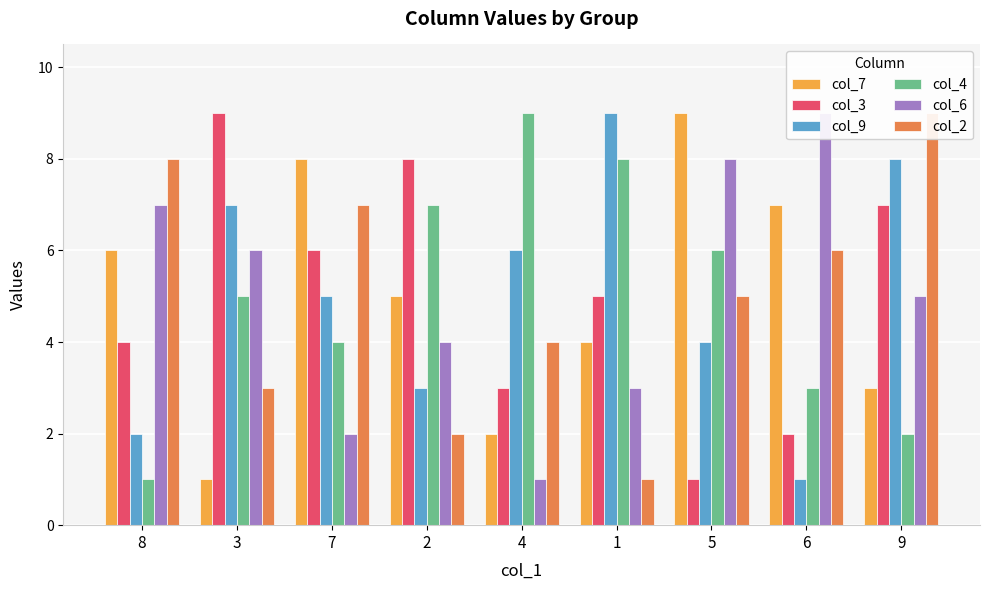

What is the maximum value for col_2?

9